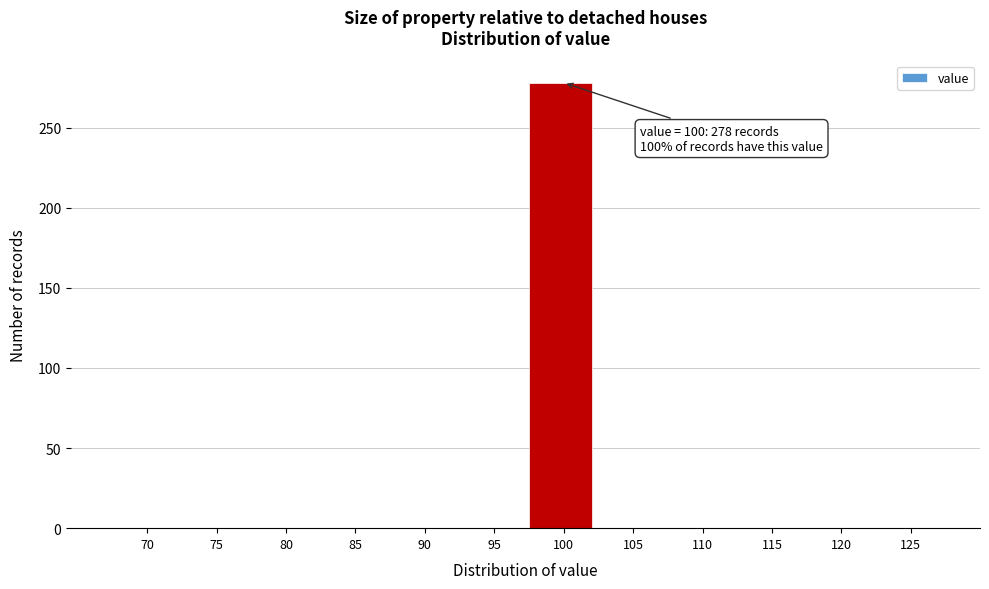

Reading left to right, what are all the values shown in this chart?

70=0	75=0	80=0	85=0	90=0	95=0	100=278	105=0	110=0	115=0	120=0	125=0